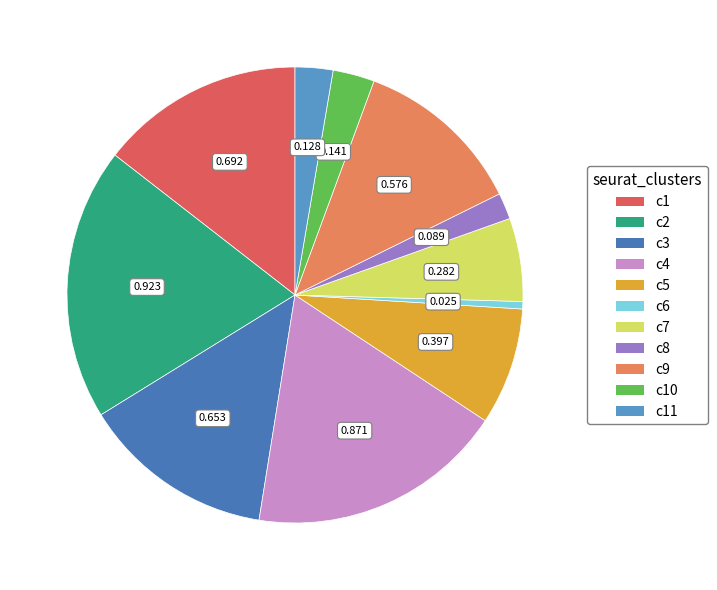

Count the number of slices in the pie.

11